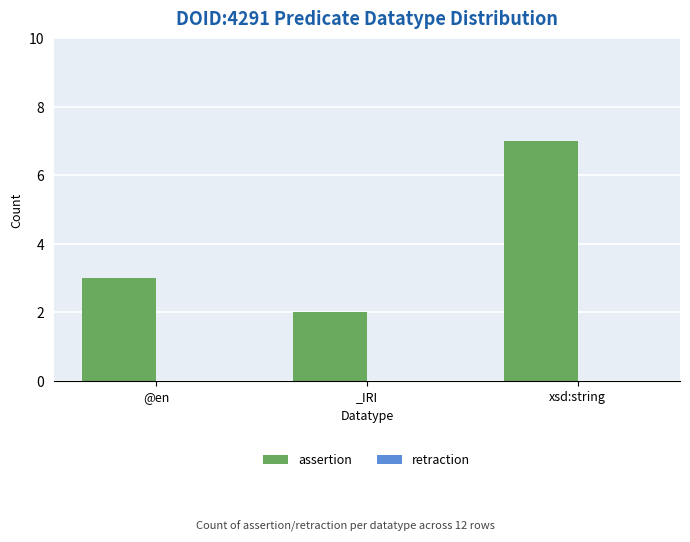

What is the difference between the maximum and minimum values?

5